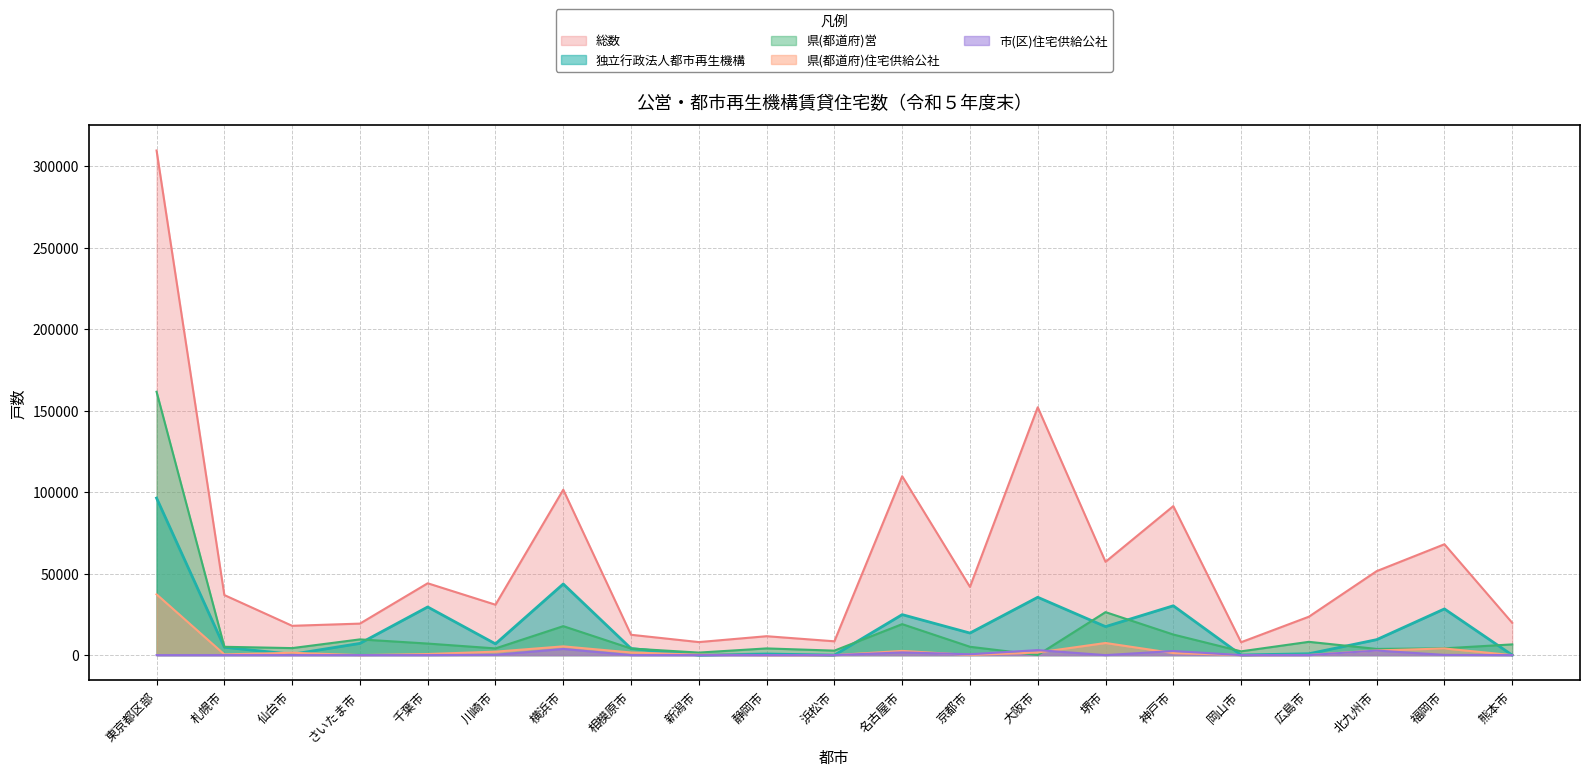

In 総数, how many points are higher than both neighbors (excluding endpoints)?

7